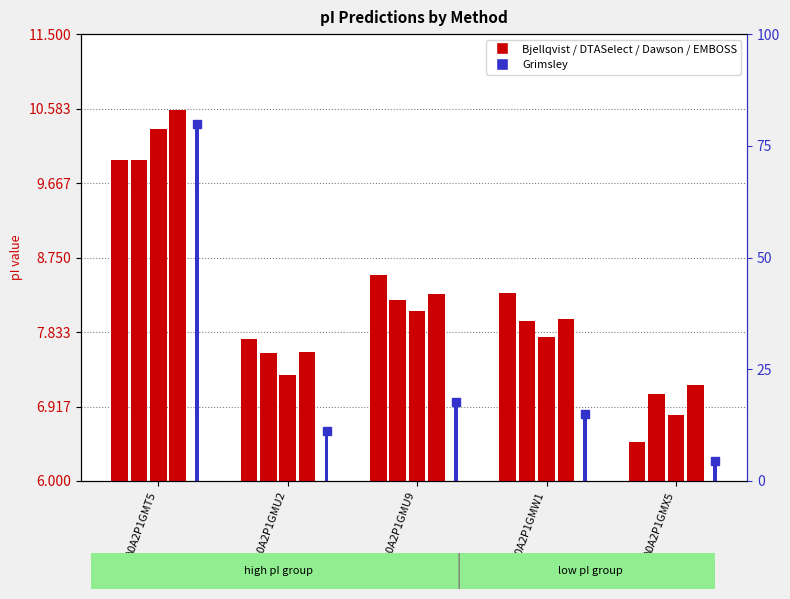

Is the value of EMBOSS at A0A2P1GMW1 greater than the value of Bjellqvist at A0A2P1GMU2?

Yes